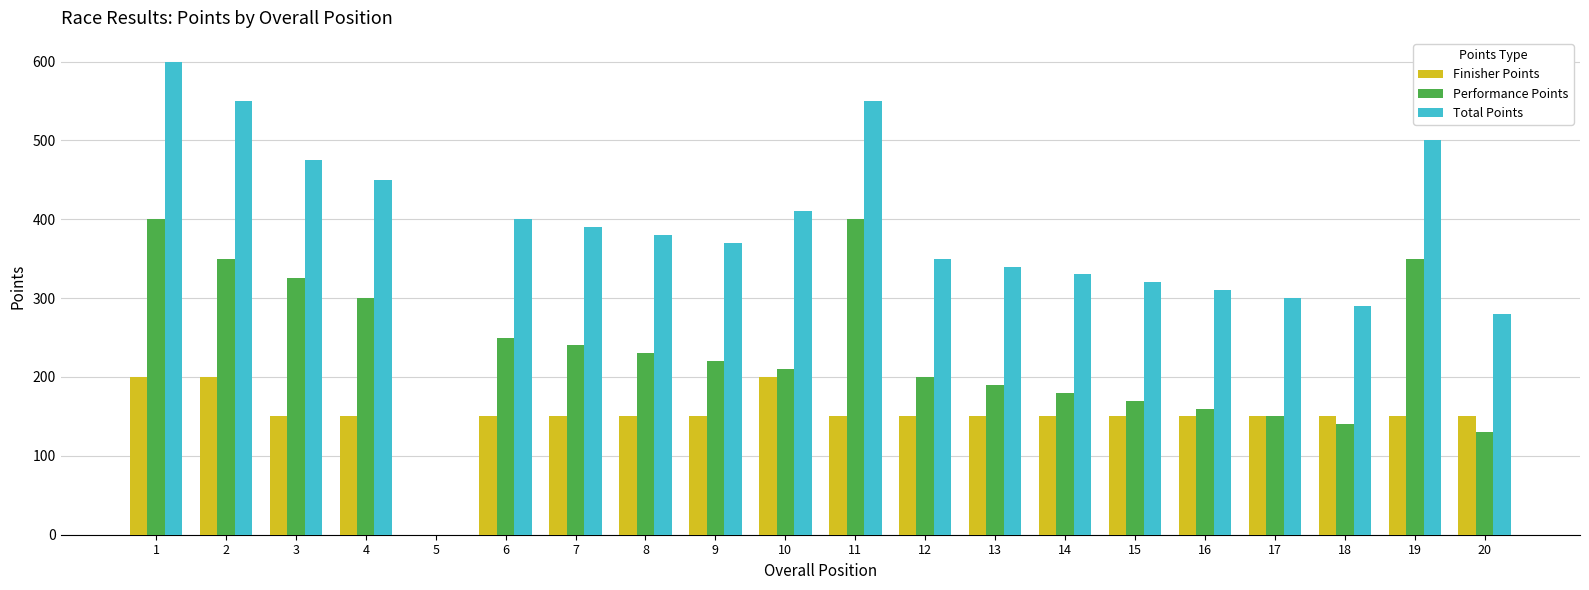

How many distinct data groups are displayed?

3